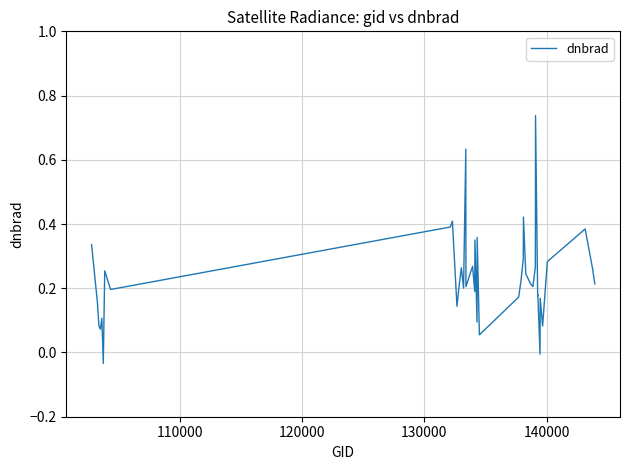

What is the difference between the maximum and minimum values?

0.8